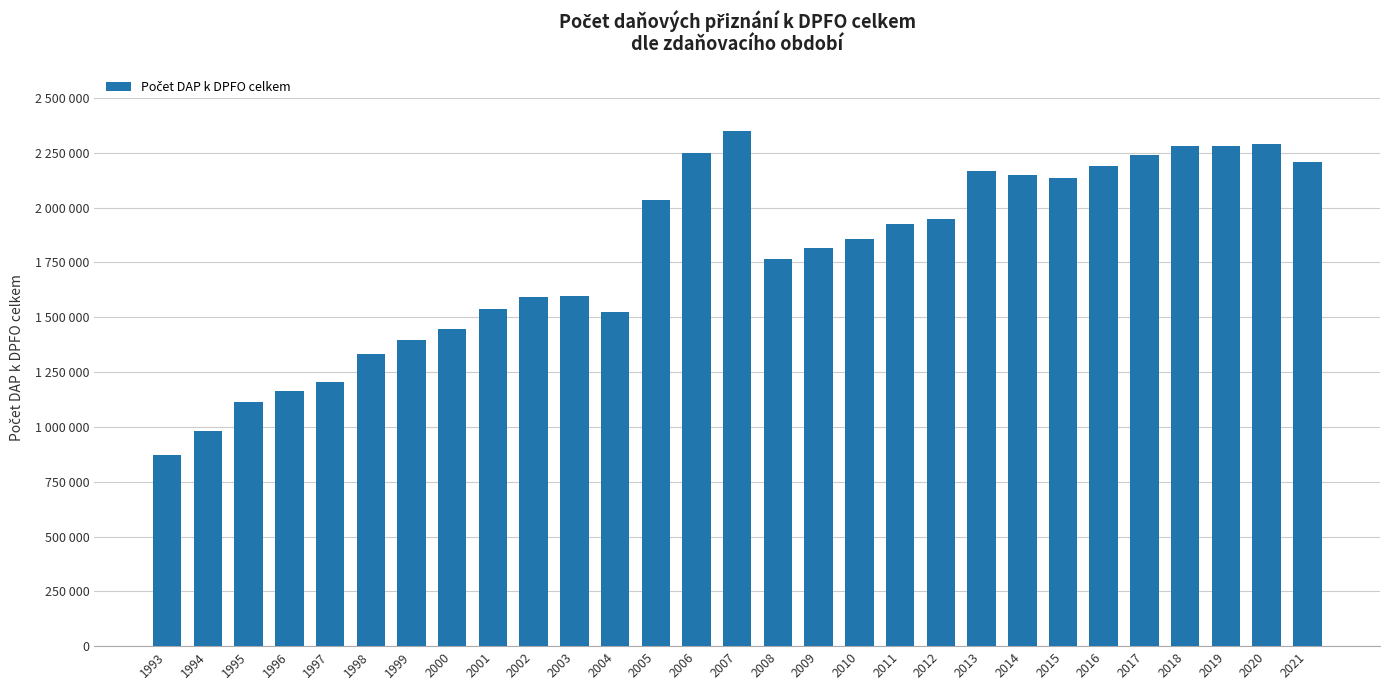

What is the minimum value shown in the chart?

870485